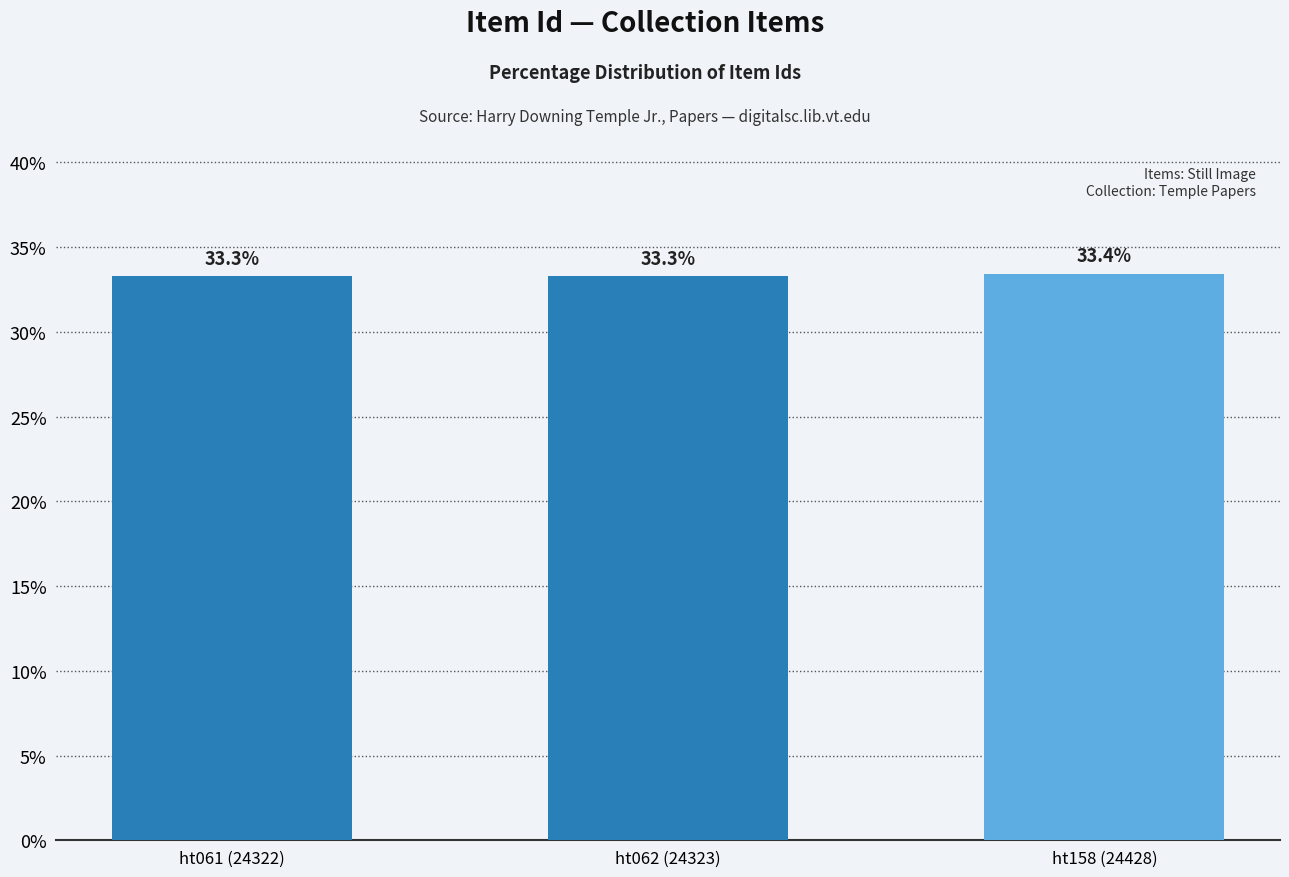

Count the values in the range 33 to 34.

3